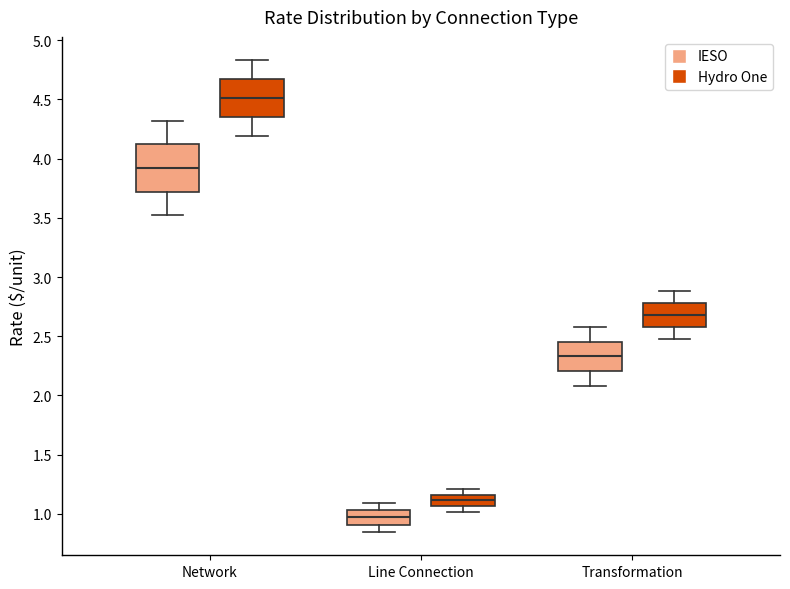

Reading left to right, transcribe this box plot: for each box, give where its median line is, the range the box spans, and where its two whiskers end, as read against the y-axis. The values are not printed on the chart, so give them approximately, as read against the axis.

Network (IESO): median 3.90, box 3.70 to 4.10, whiskers 3.50 to 4.30
Network (Hydro One): median 4.50, box 4.35 to 4.65, whiskers 4.20 to 4.85
Line Connection (IESO): median 0.95, box 0.90 to 1.05, whiskers 0.85 to 1.10
Line Connection (Hydro One): median 1.10, box 1.05 to 1.15, whiskers 1.00 to 1.20
Transformation (IESO): median 2.35, box 2.20 to 2.45, whiskers 2.10 to 2.60
Transformation (Hydro One): median 2.70, box 2.60 to 2.80, whiskers 2.50 to 2.90